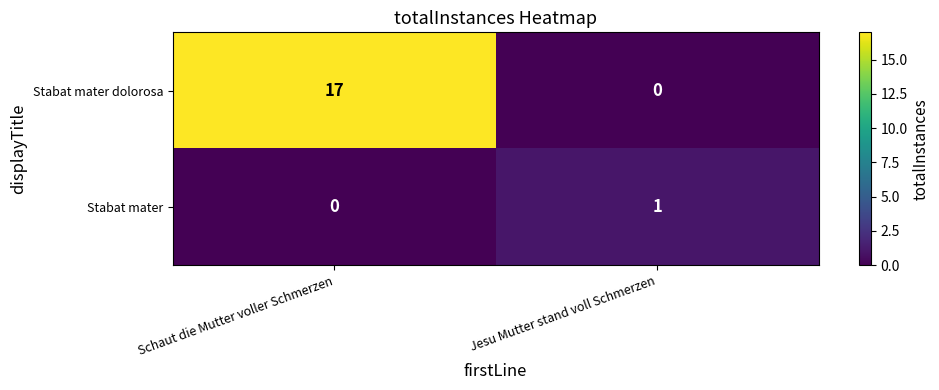

Reading left to right, list all the values displayed in this chart.

Stabat mater dolorosa: Schaut die Mutter voller Schmerzen=17	Jesu Mutter stand voll Schmerzen=0
Stabat mater: Schaut die Mutter voller Schmerzen=0	Jesu Mutter stand voll Schmerzen=1